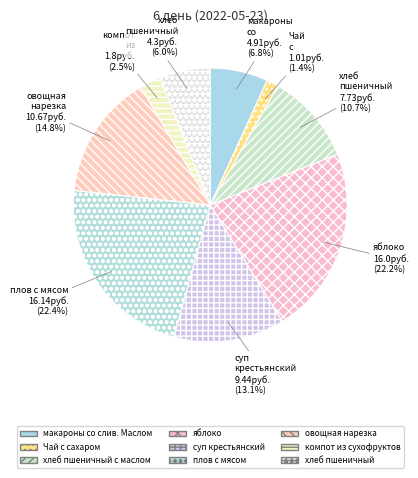

What is the total percentage of хлеб пшеничный and хлеб пшеничный с маслом?

16.7%